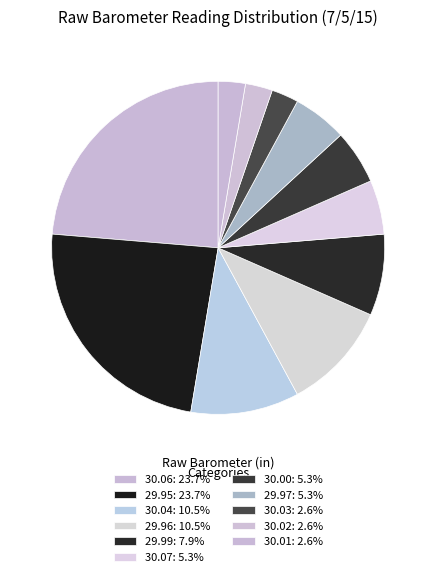

How many slices are in this pie chart?

11